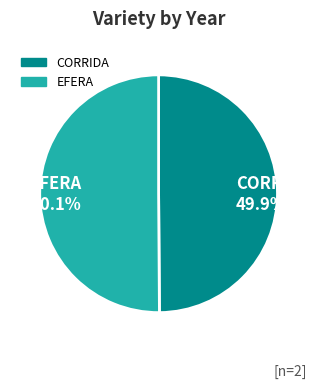

How much of the chart is everything except CORRIDA?

50.1%